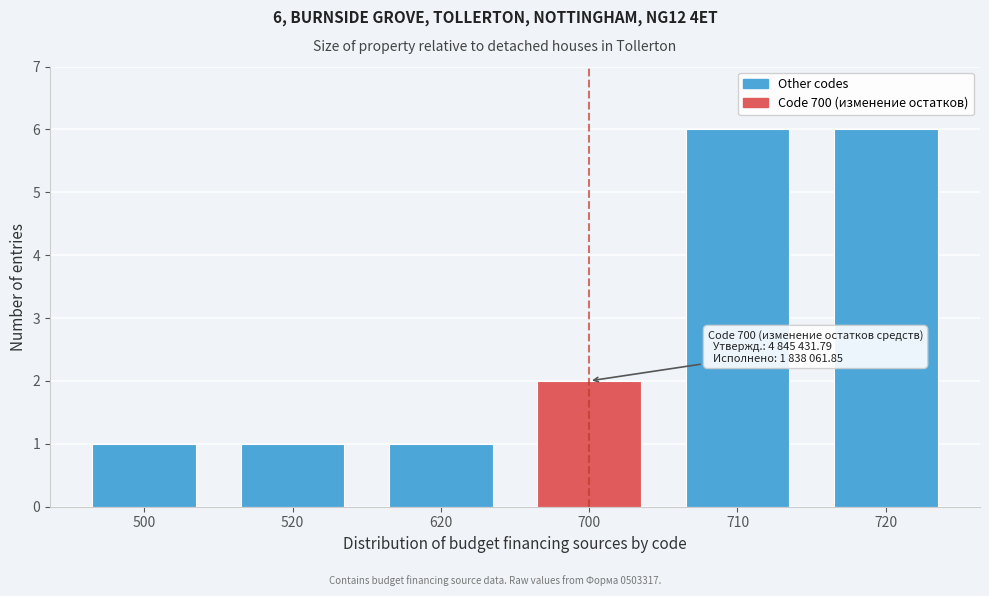

Reading left to right, transcribe all the data shown in this chart.

500=1	520=1	620=1	700=2	710=6	720=6